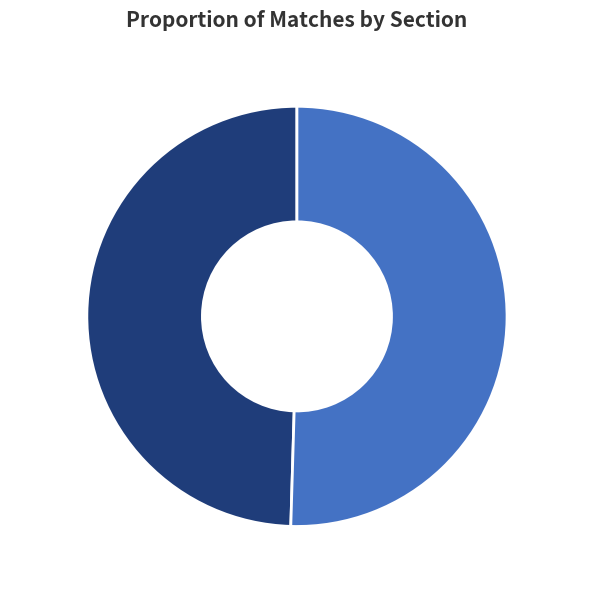

To the nearest percent, what is the average slice percentage?

50%